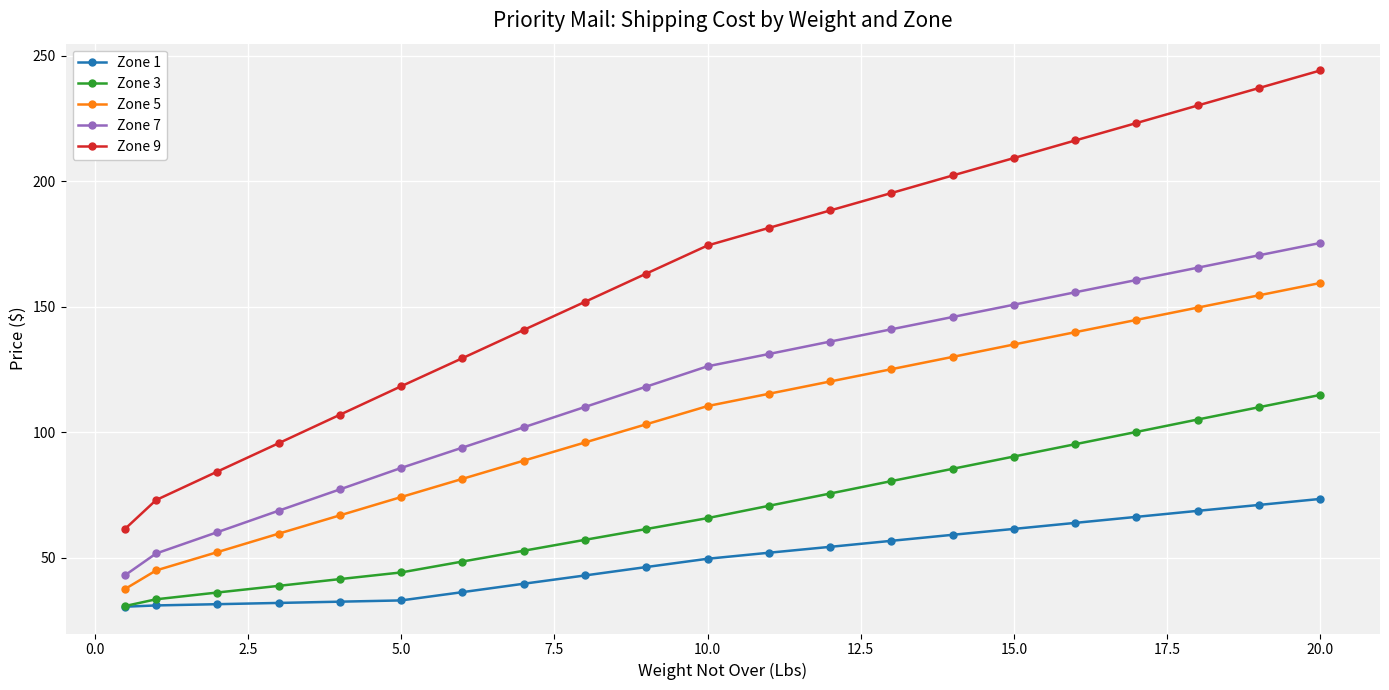

True or false: Zone 9 has more than 0 interior local peaks.

False